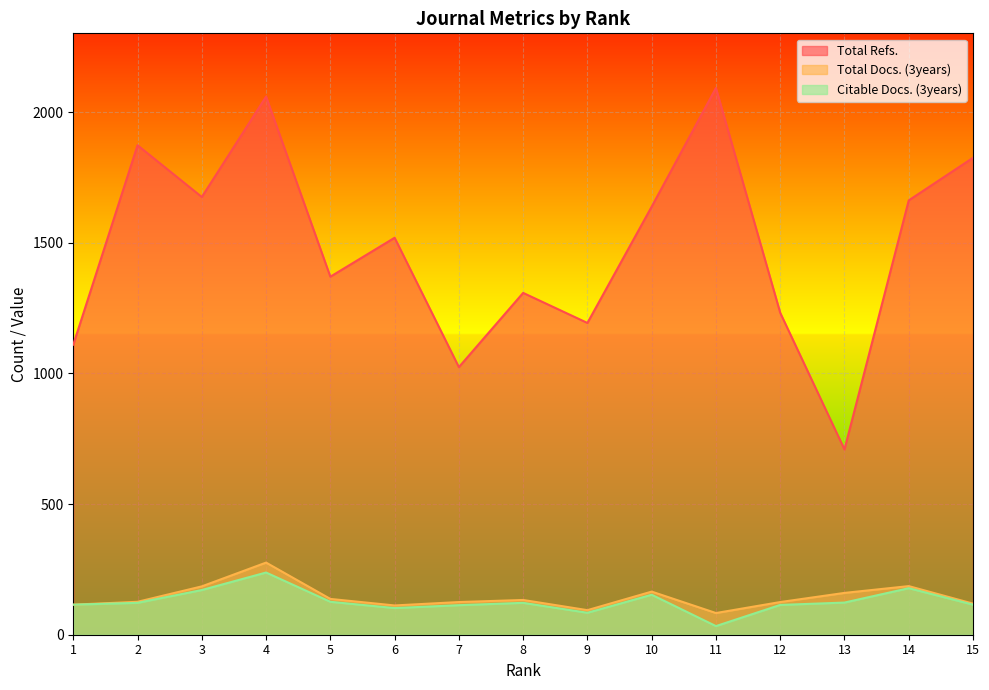

What is the total value across all series at 9?

1371